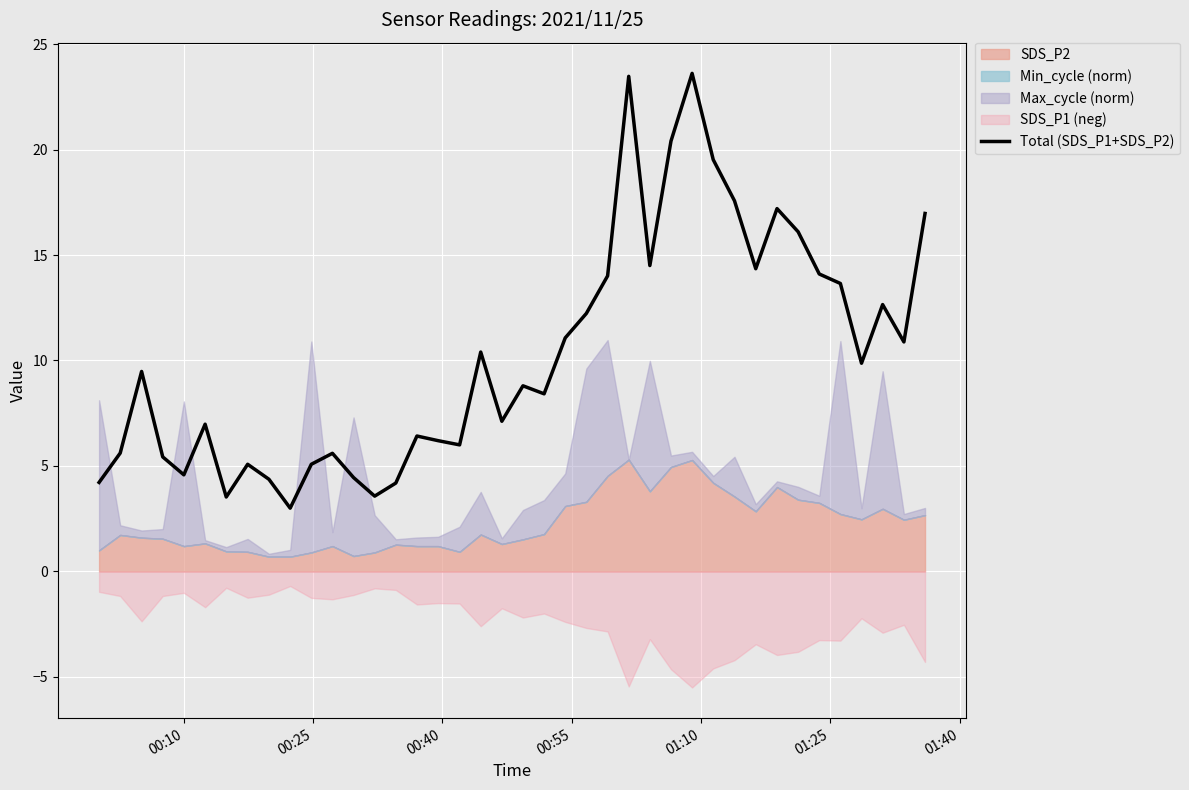

What is the highest value of the Total (SDS_P1+SDS_P2) series?

23.6